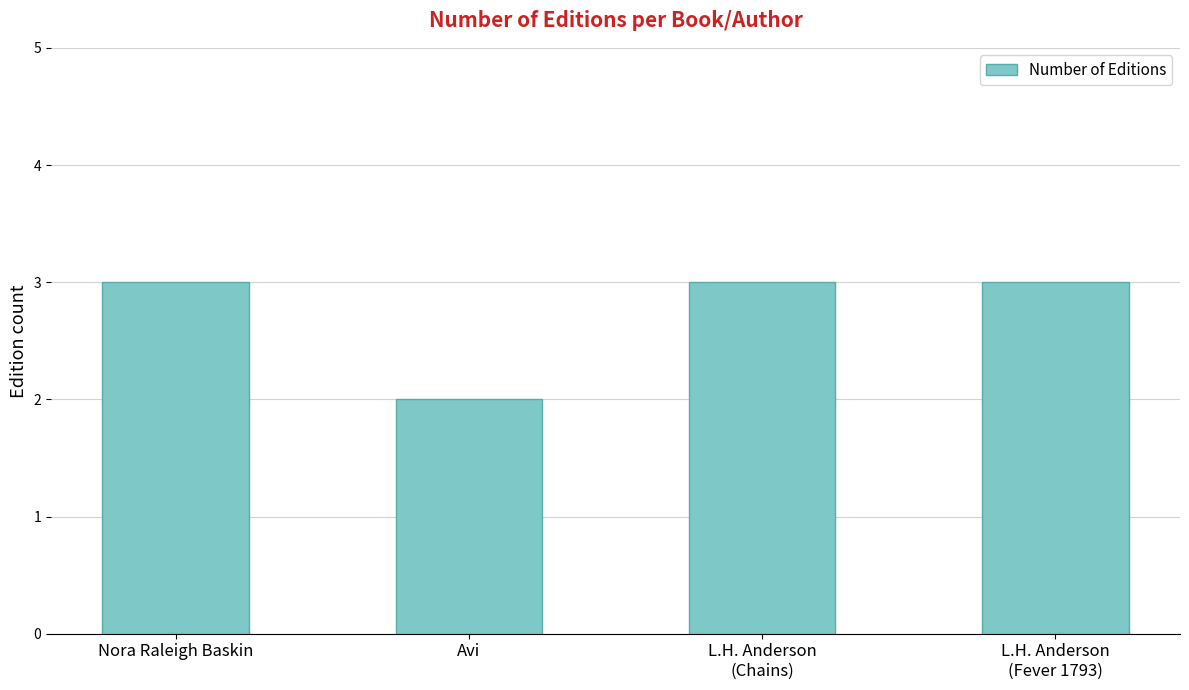

What is the approximate value at Nora Raleigh Baskin?

3